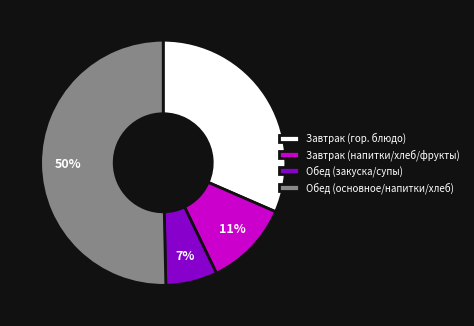

What is the smallest slice in the pie chart?

Обед (закуска/супы)